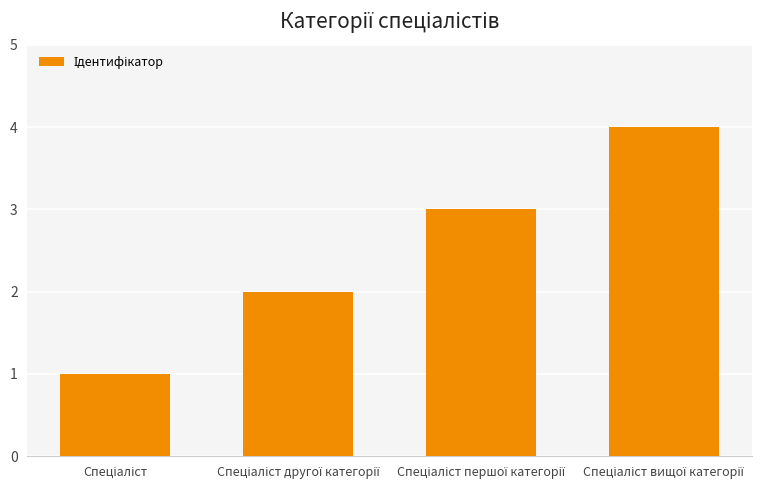

What is the difference between the maximum and minimum values?

3